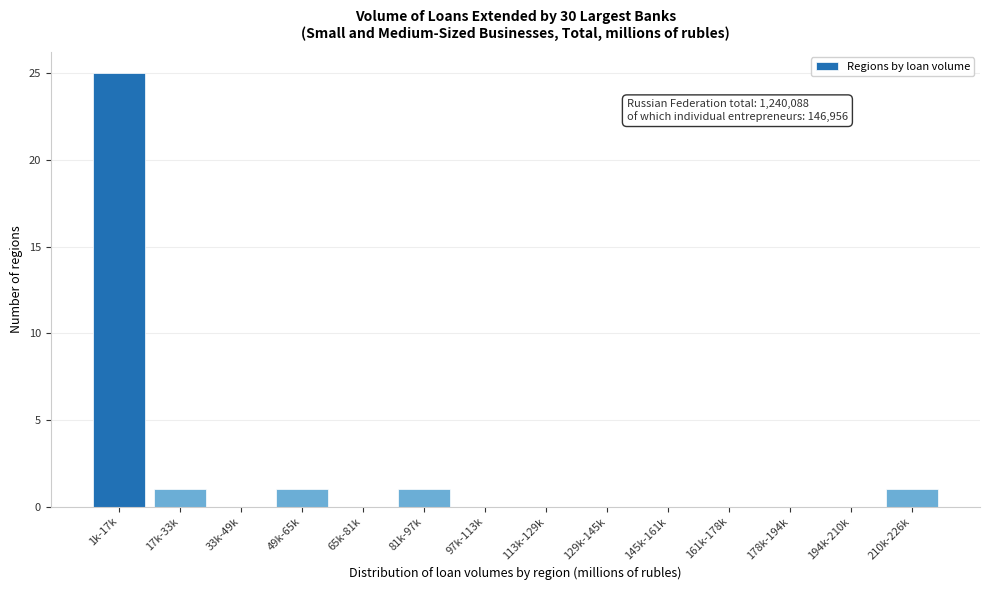

Reading right to left, transcribe all the data shown in this chart.

210k-226k=1	194k-210k=0	178k-194k=0	161k-178k=0	145k-161k=0	129k-145k=0	113k-129k=0	97k-113k=0	81k-97k=1	65k-81k=0	49k-65k=1	33k-49k=0	17k-33k=1	1k-17k=25